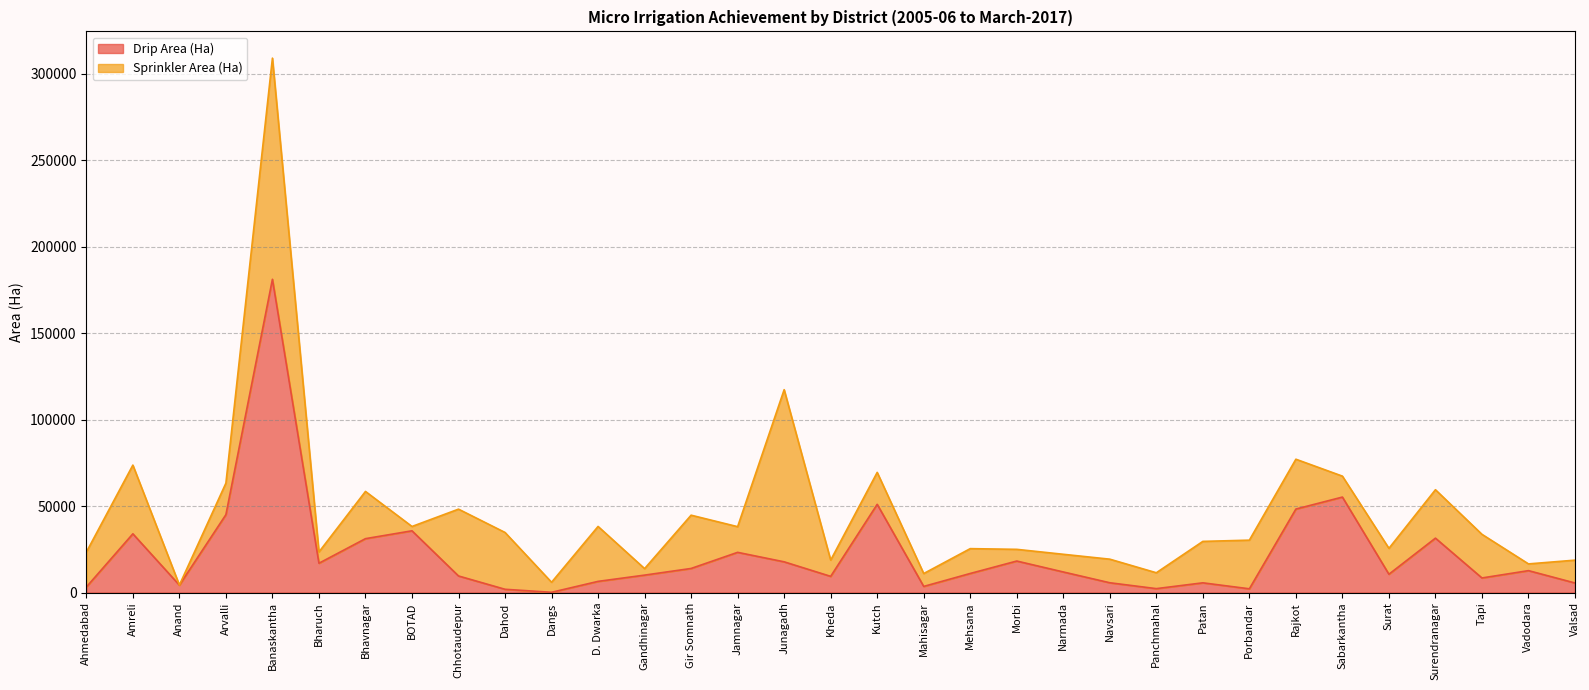

What is the label of the 29th point from the left?

Surat